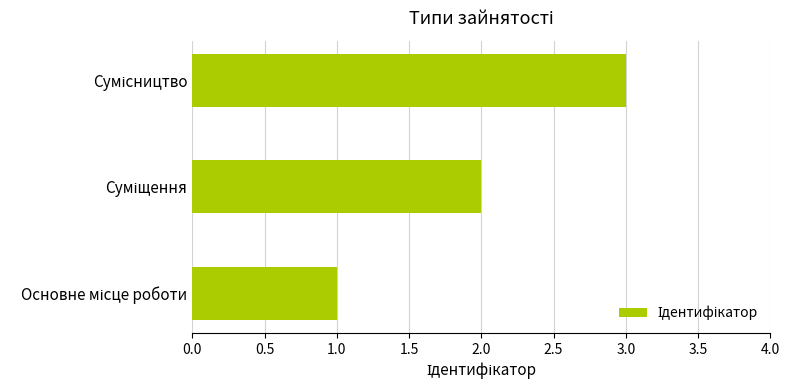

What is the sum of all values?

6